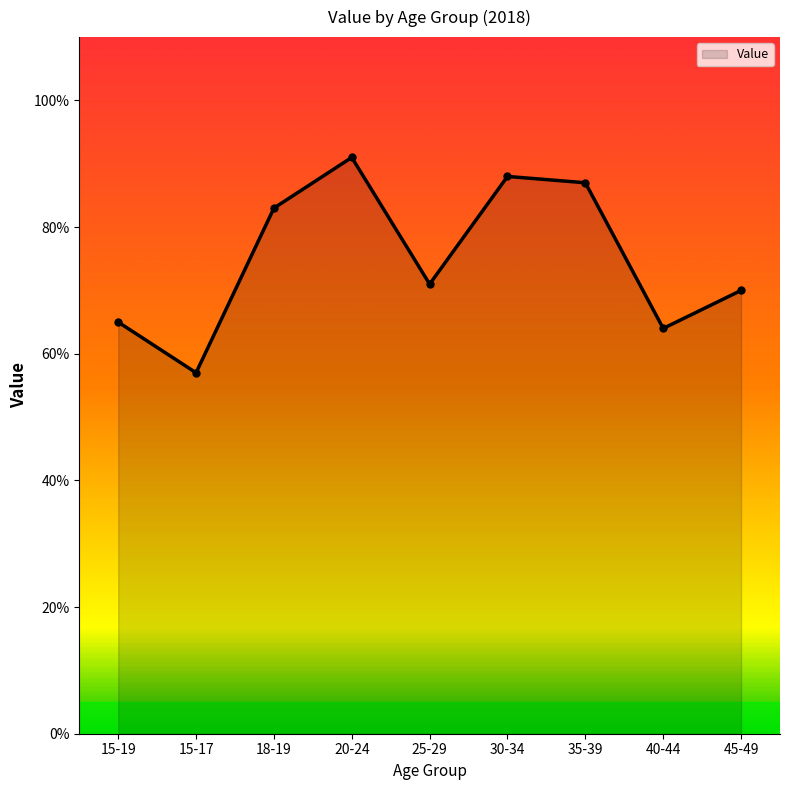

How many interior local valleys (lower than both neighbors) does the data have?

3